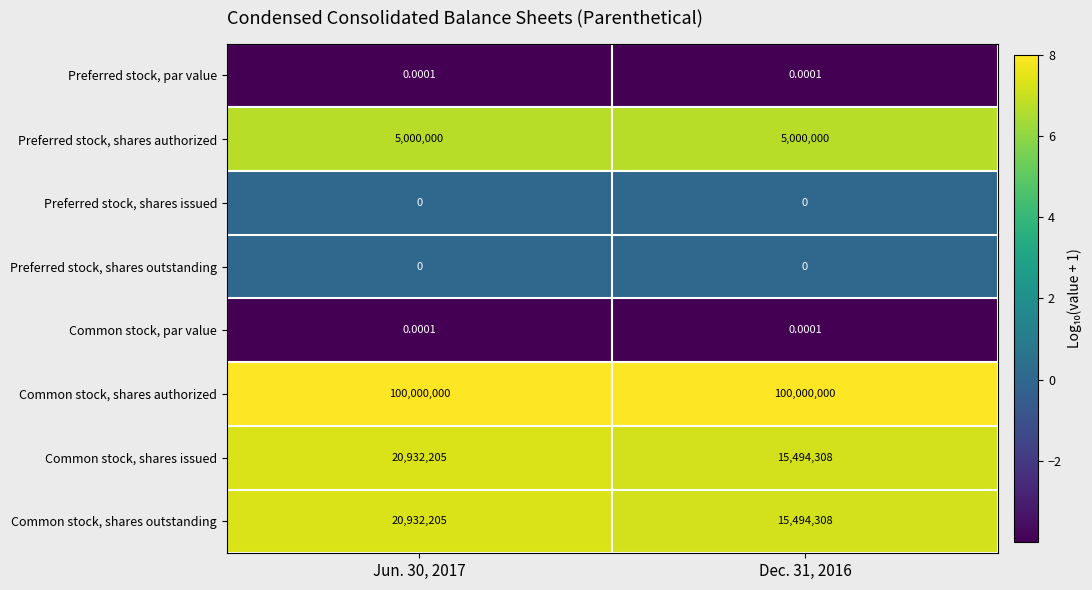

Which series has the largest total across all categories?

Common stock, shares authorized